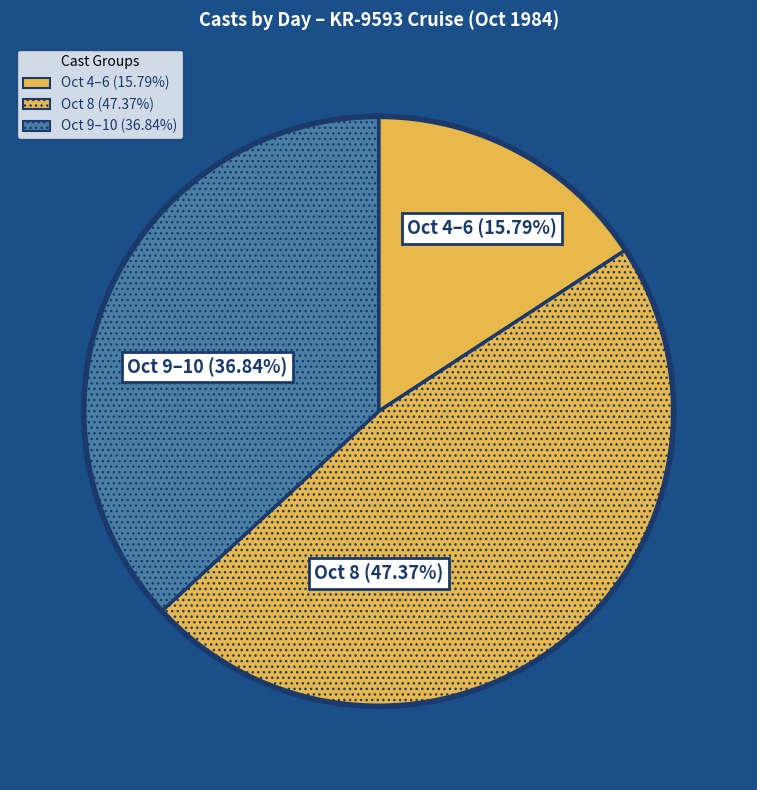

What is the largest slice in the pie chart?

8